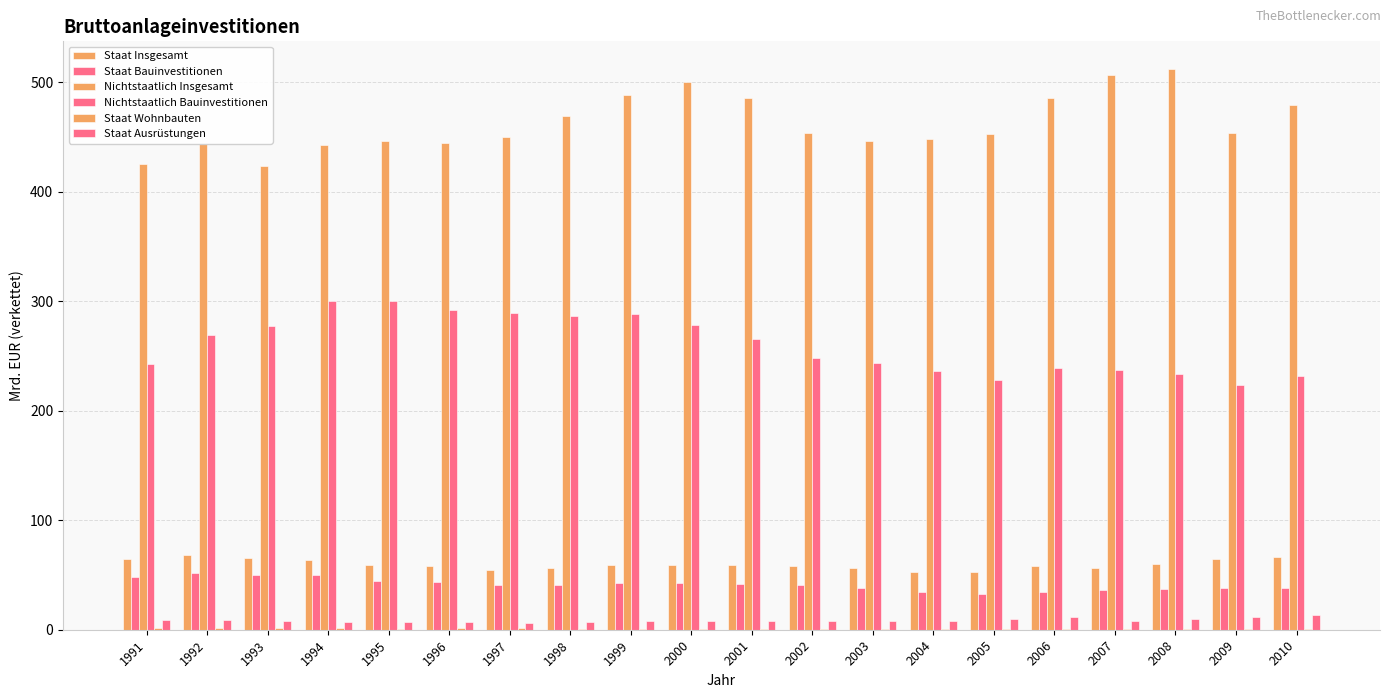

Which category has the highest value in the Staat Ausrüstungen series?

2010